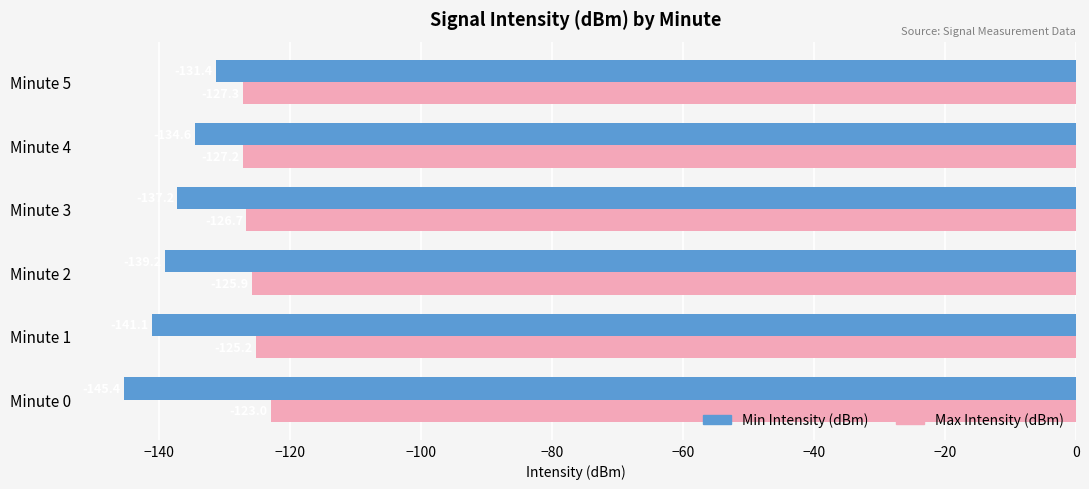

What is the difference between the second highest and minimum values in the Min Intensity (dBm) series?

10.8